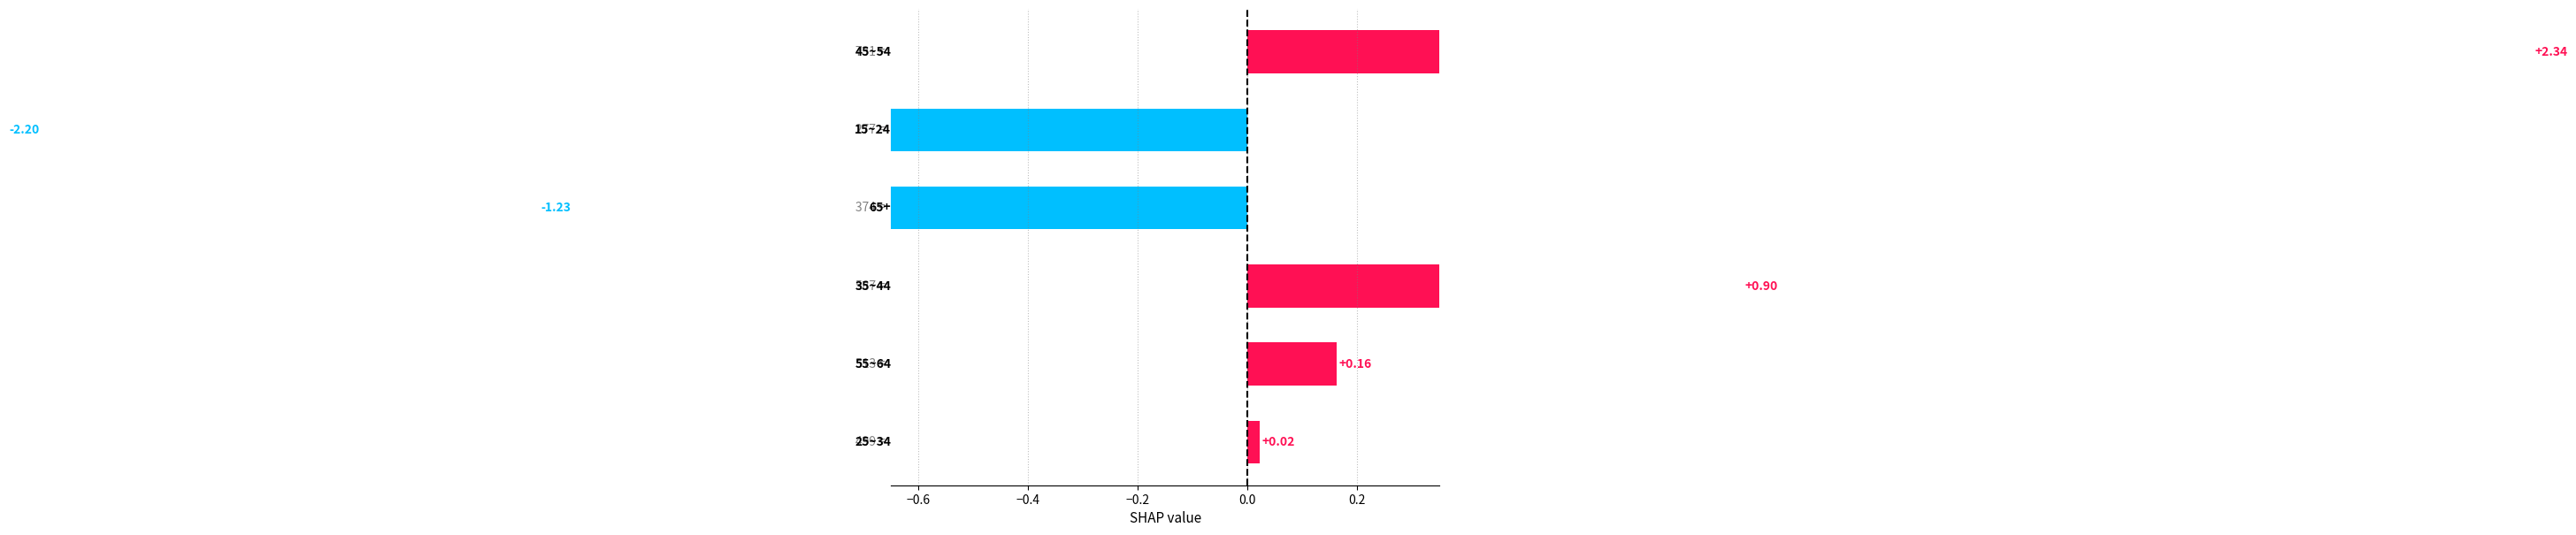

Reading left to right, what are all the values shown in this chart?

2.3	-2.2	-1.2	0.9	0.2	0.0